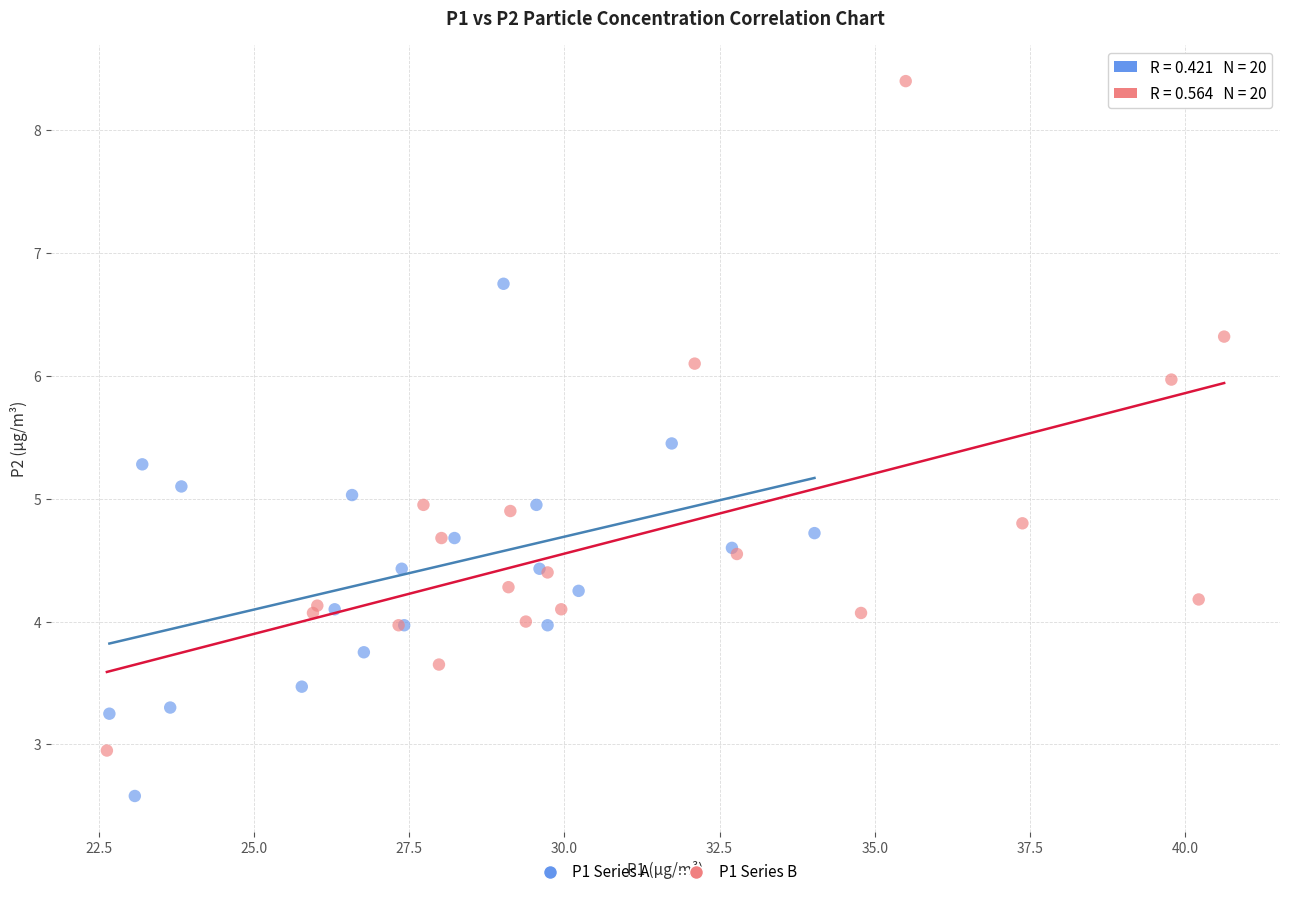

Which series reaches the minimum Y coordinate?

P1 Series A